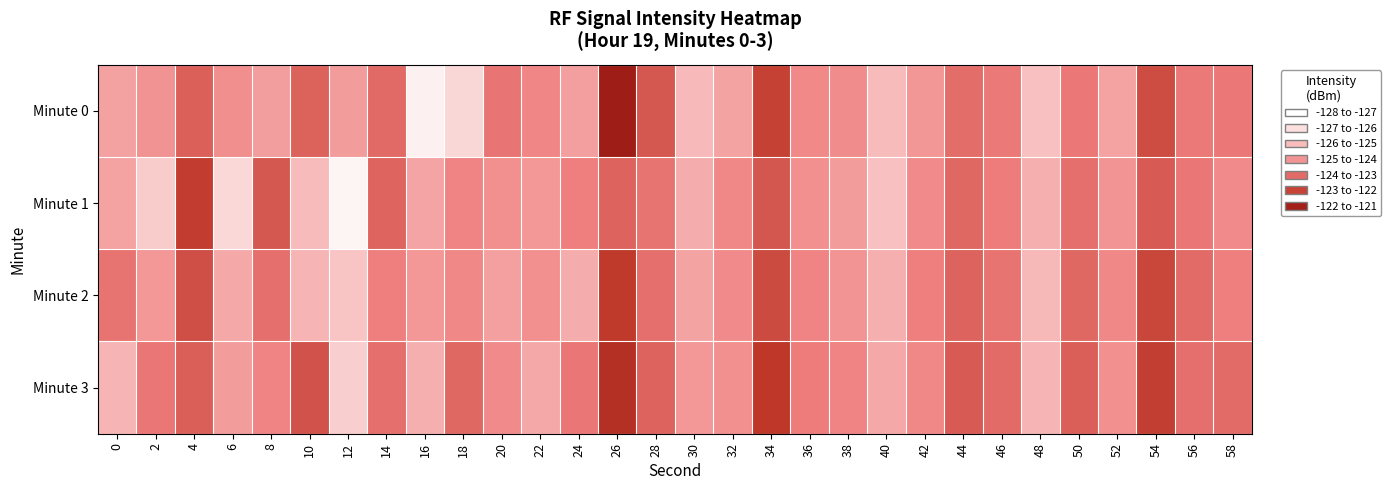

Reading left to right, extract all data points from this chart.

Minute 0: 0=-125.3	2=-125.0	4=-123.7	6=-124.9	8=-125.3	10=-123.8	12=-125.2	14=-124.0	16=-127.6	18=-126.8	20=-124.2	22=-124.7	24=-125.3	26=-121.9	28=-123.5	30=-125.9	32=-125.4	34=-122.9	36=-124.7	38=-124.8	40=-126.0	42=-125.1	44=-124.1	46=-124.4	48=-126.1	50=-124.3	52=-125.3	54=-123.2	56=-124.4	58=-124.3
Minute 1: 0=-125.4	2=-126.4	4=-122.8	6=-126.8	8=-123.5	10=-126.0	12=-127.7	14=-123.8	16=-125.4	18=-124.6	20=-124.9	22=-125.1	24=-124.5	26=-123.8	28=-124.2	30=-125.6	32=-124.7	34=-123.5	36=-124.9	38=-125.2	40=-126.1	42=-124.8	44=-123.9	46=-124.4	48=-125.7	50=-124.1	52=-125.0	54=-123.6	56=-124.3	58=-124.8
Minute 2: 0=-124.2	2=-125.1	4=-123.3	6=-125.5	8=-124.1	10=-125.8	12=-126.2	14=-124.5	16=-125.1	18=-124.7	20=-125.3	22=-124.9	24=-125.6	26=-122.8	28=-124.1	30=-125.4	32=-124.8	34=-123.2	36=-124.6	38=-125.0	40=-125.7	42=-124.5	44=-123.8	46=-124.2	48=-125.9	50=-123.9	52=-124.7	54=-123.1	56=-124.0	58=-124.5
Minute 3: 0=-125.8	2=-124.3	4=-123.7	6=-125.2	8=-124.6	10=-123.4	12=-126.5	14=-124.1	16=-125.7	18=-123.9	20=-124.8	22=-125.5	24=-124.3	26=-122.5	28=-123.8	30=-125.1	32=-124.9	34=-122.7	36=-124.4	38=-124.6	40=-125.5	42=-124.7	44=-123.6	46=-124.0	48=-125.8	50=-123.7	52=-124.9	54=-122.9	56=-124.1	58=-124.0